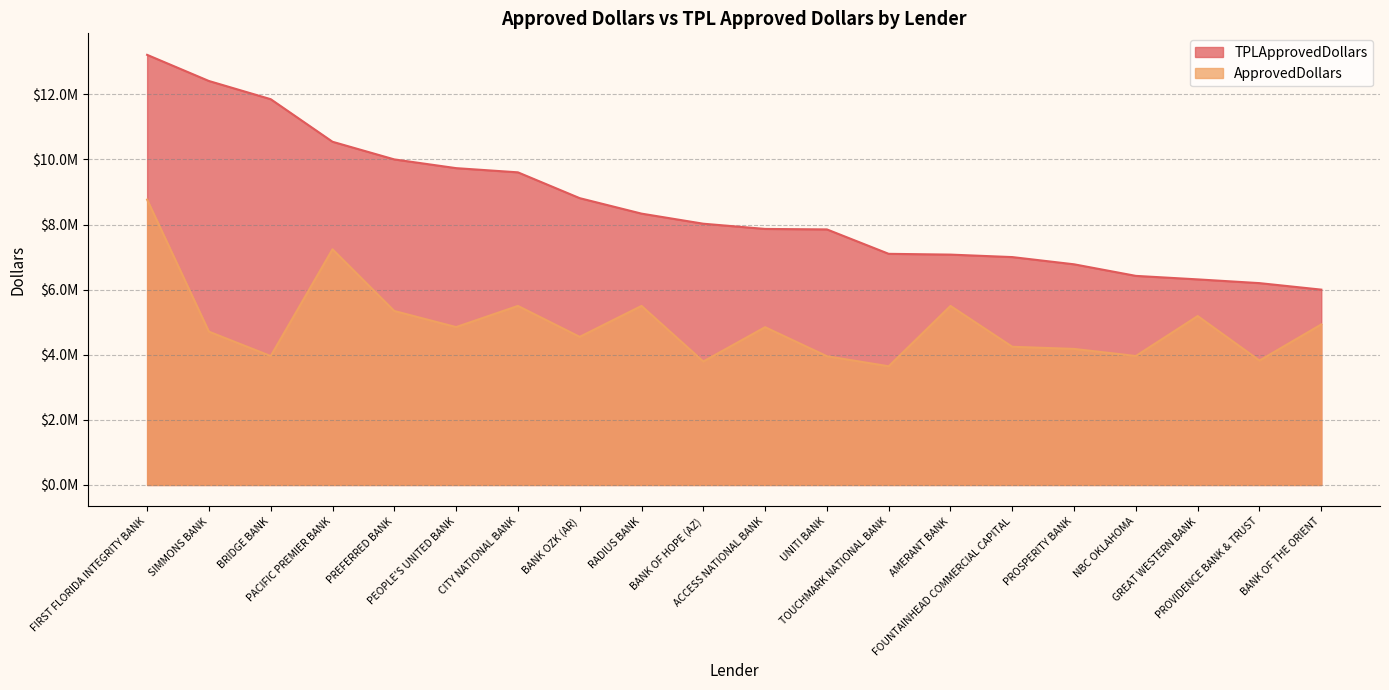

Read the ApprovedDollars value at SIMMONS BANK.

4710000.0